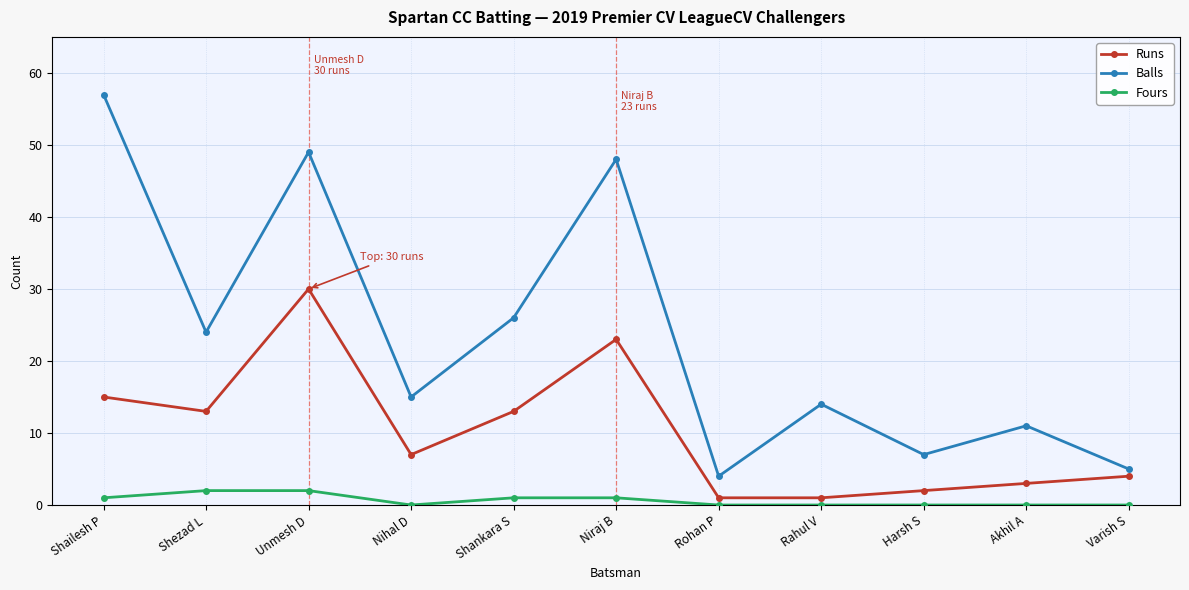

True or false: Balls has a value of 7 at Harsh S.

True